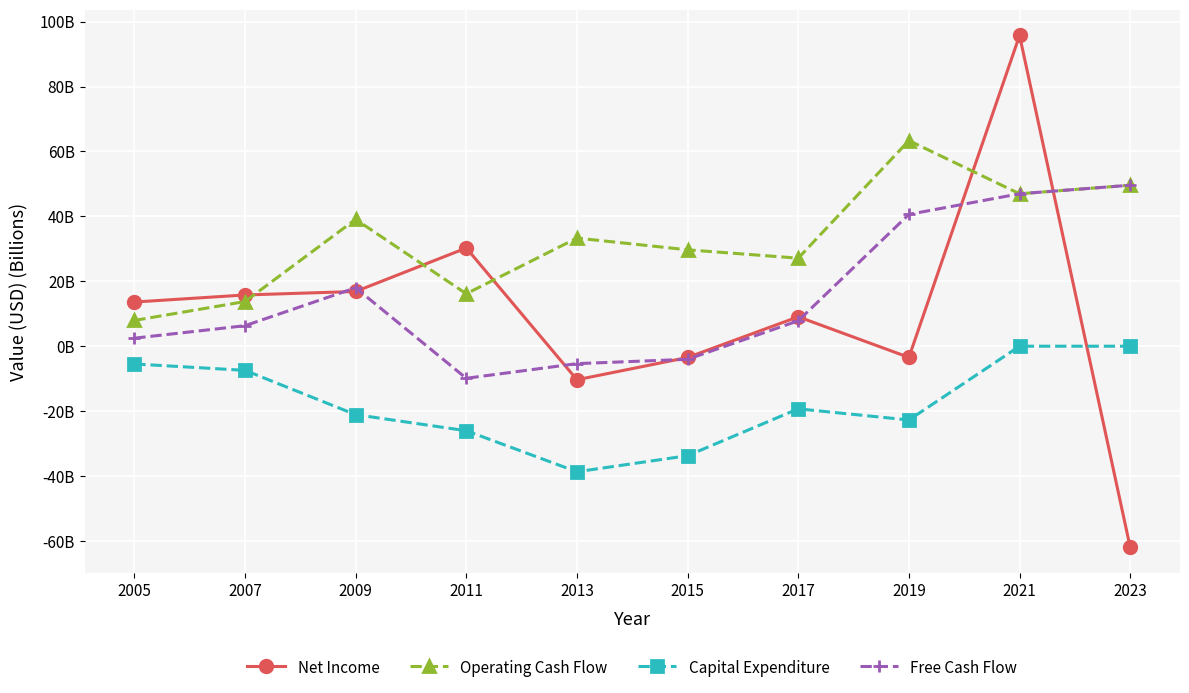

Which label corresponds to the largest value in the chart?

2021